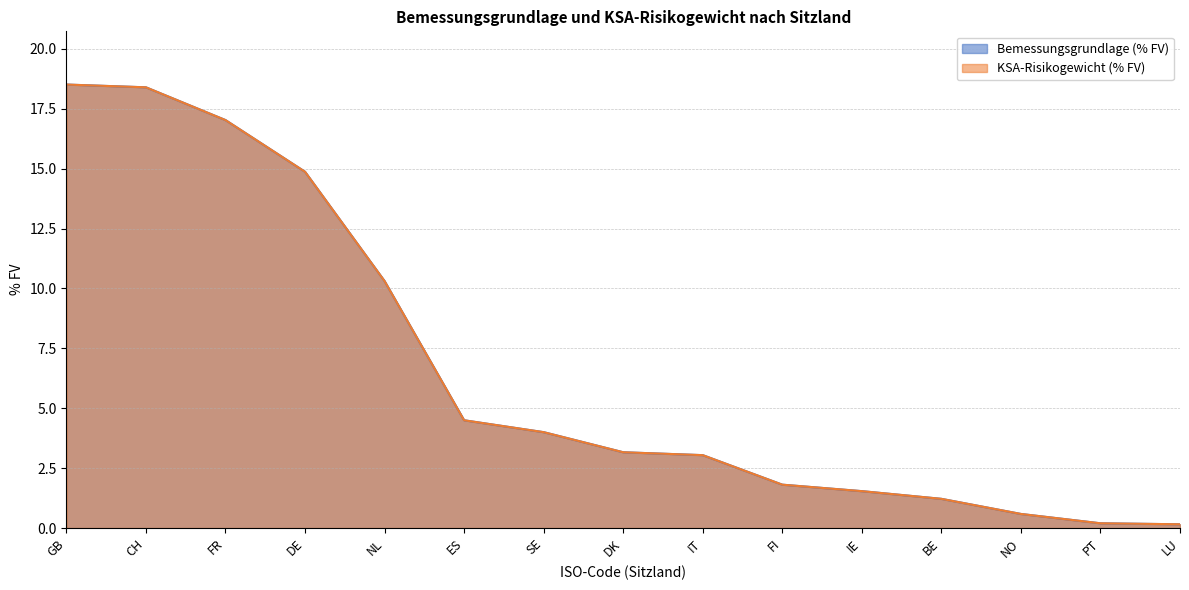

The value of Bemessungsgrundlage (% FV) at FR is 17.0. True or false?

True